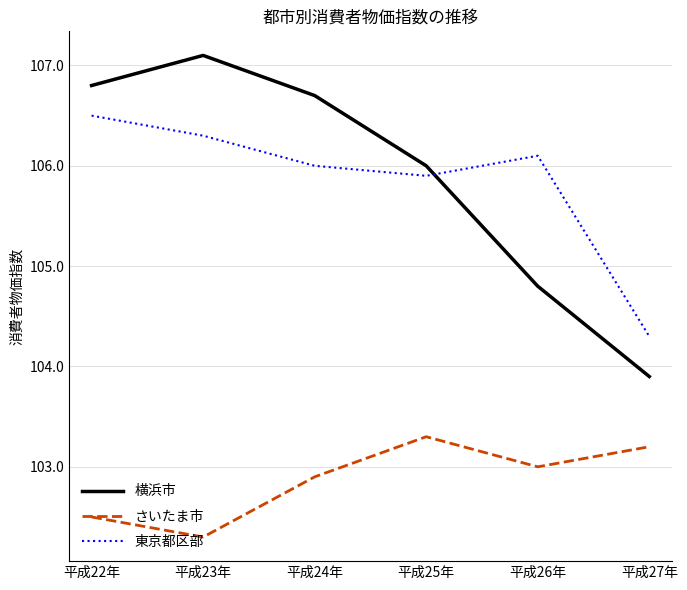

What position from the right is 平成25年?

3